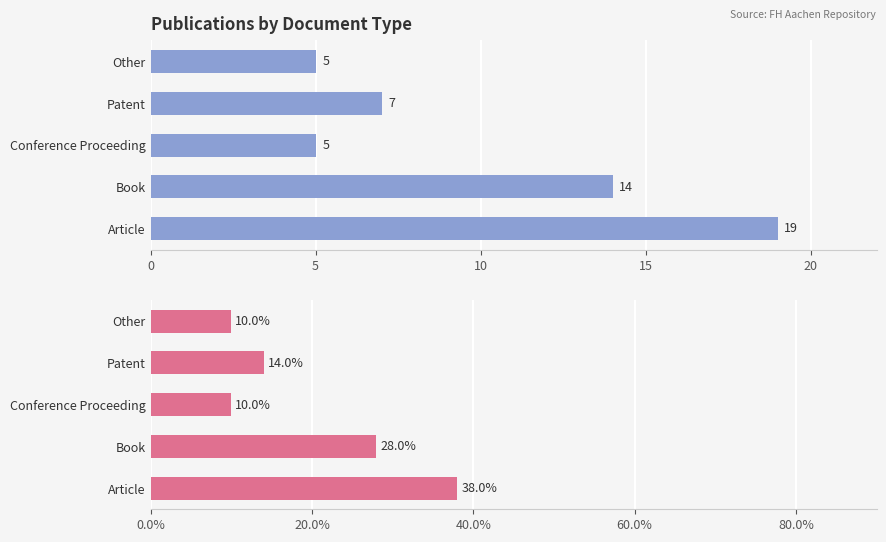

List the series in order of their overall mean, lowest first.

Count, Percentage